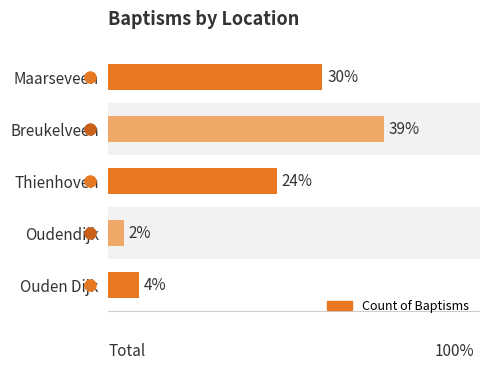

Does the chart contain any negative values?

No